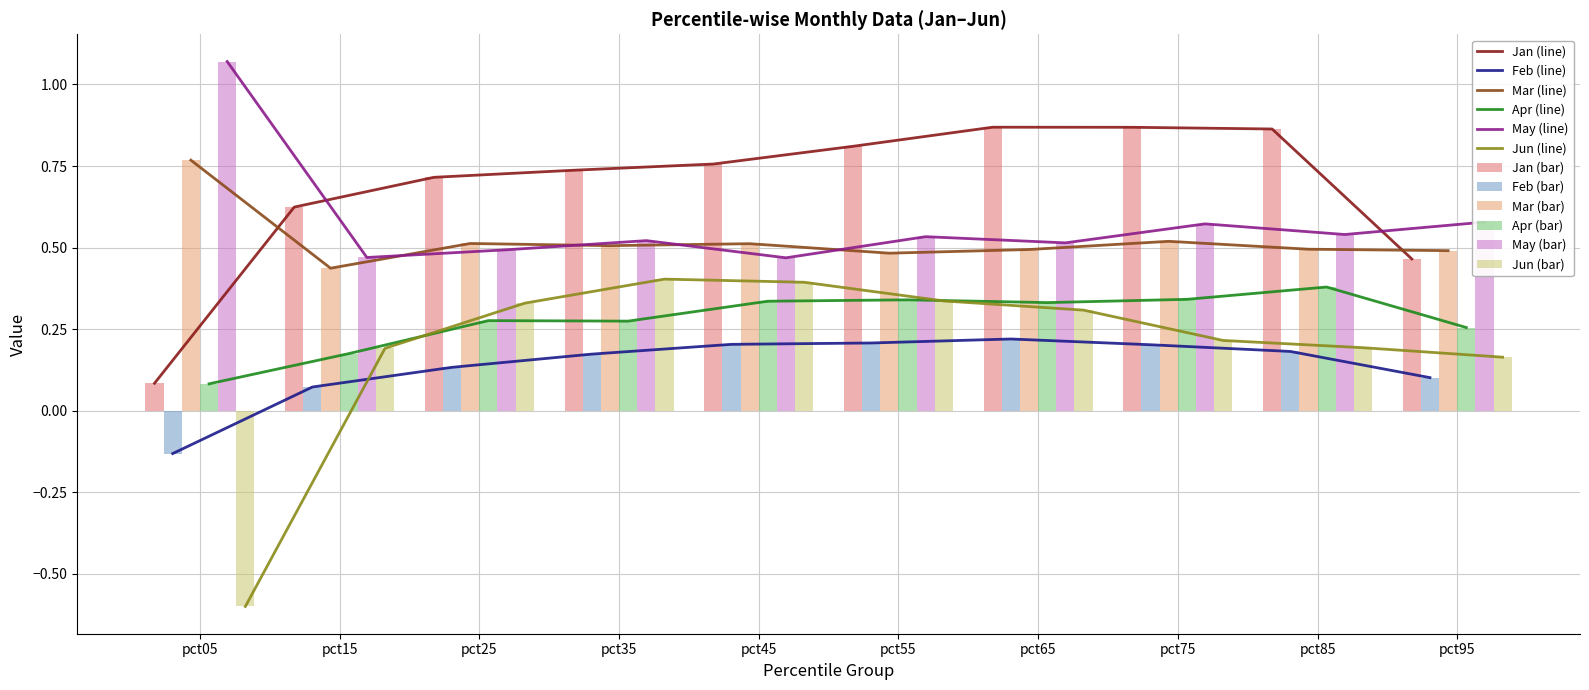

What is the value of the Jan bar at the 3rd from the left?

0.7